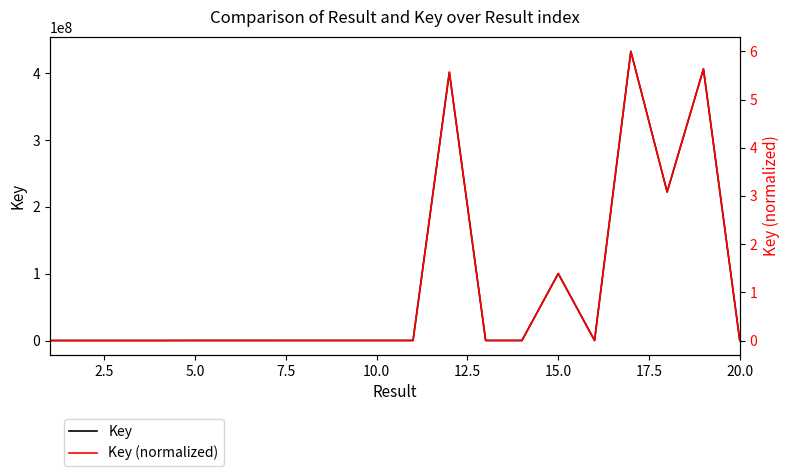

Reading left to right, transcribe all the data shown in this chart.

Key: 8469.0	2199.0	2198.0	2195.0	88911.0	90388.0	88909.0	88907.0	88895.0	88893.0	88889.0	401780076.0	87347.0	87345.0	100274681.0	87339.0	433023662.0	222441932.0	406647621.0	90612.0
Key (normalized): 0.0	0.0	0.0	0.0	0.0	0.0	0.0	0.0	0.0	0.0	0.0	5.6	0.0	0.0	1.4	0.0	6.0	3.1	5.6	0.0